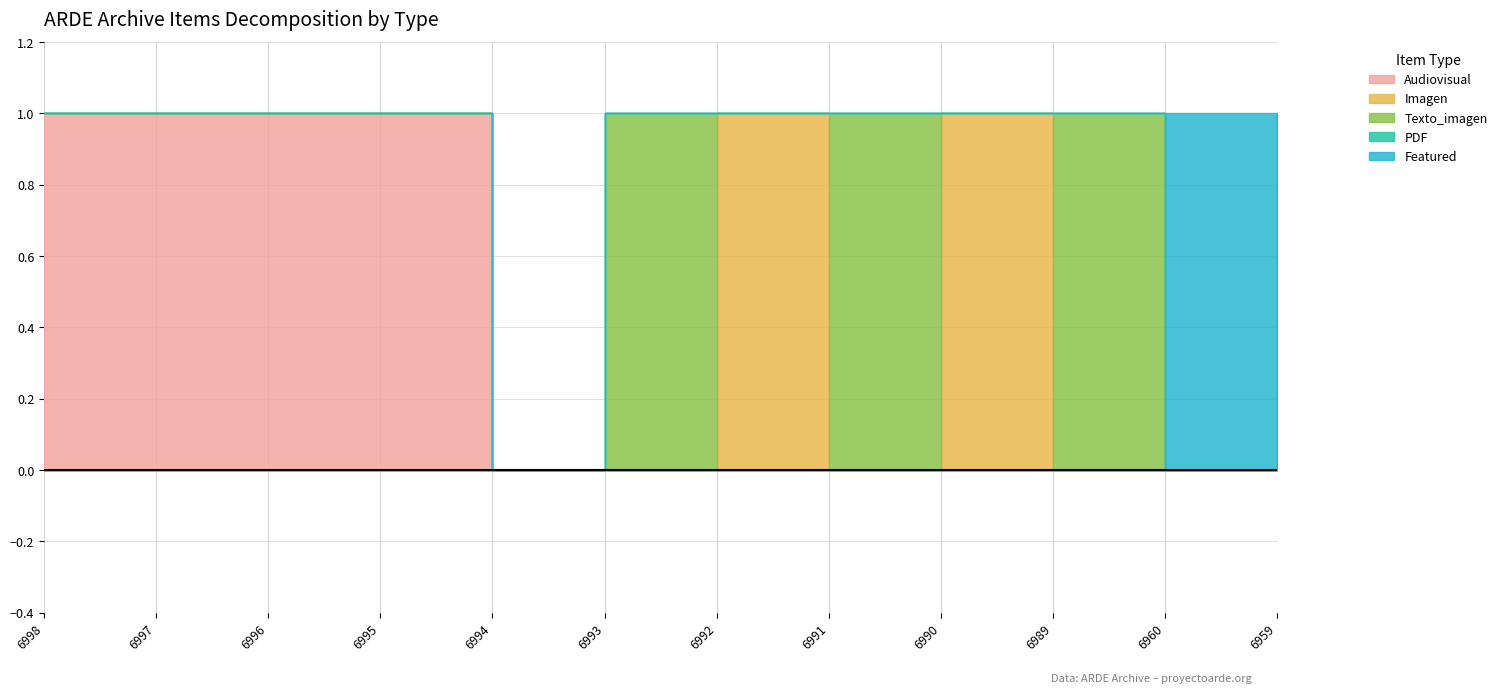

Reading left to right, transcribe all the data shown in this chart.

Audiovisual: 6998=1	6997=1	6996=1	6995=1	6994=0	6993=0	6992=0	6991=0	6990=0	6989=0	6960=0	6959=0
Imagen: 6998=0	6997=0	6996=0	6995=0	6994=0	6993=0	6992=1	6991=0	6990=1	6989=0	6960=0	6959=0
Texto_imagen: 6998=0	6997=0	6996=0	6995=0	6994=0	6993=1	6992=0	6991=1	6990=0	6989=1	6960=0	6959=0
PDF: 6998=0	6997=0	6996=0	6995=0	6994=0	6993=0	6992=0	6991=0	6990=0	6989=0	6960=0	6959=1
Featured: 6998=0	6997=0	6996=0	6995=0	6994=0	6993=0	6992=0	6991=0	6990=0	6989=0	6960=1	6959=0